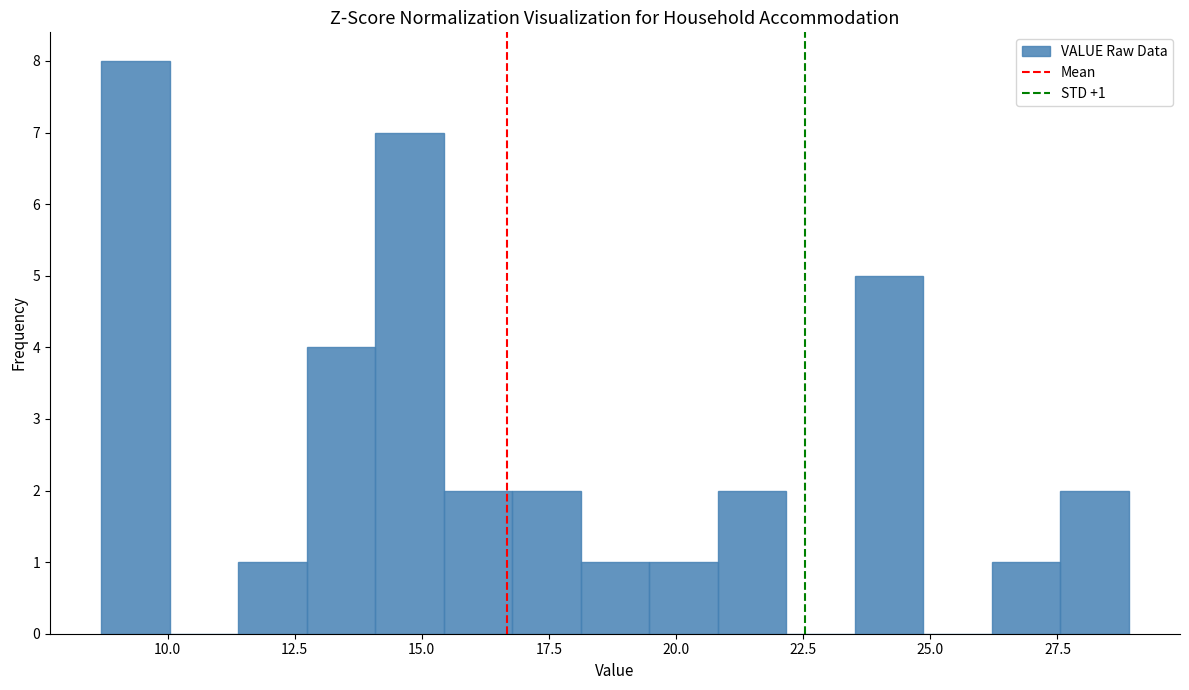

Around what value on the x-axis is the tallest bar? Give the approximate position of its centre, as read against the axis.

9.5